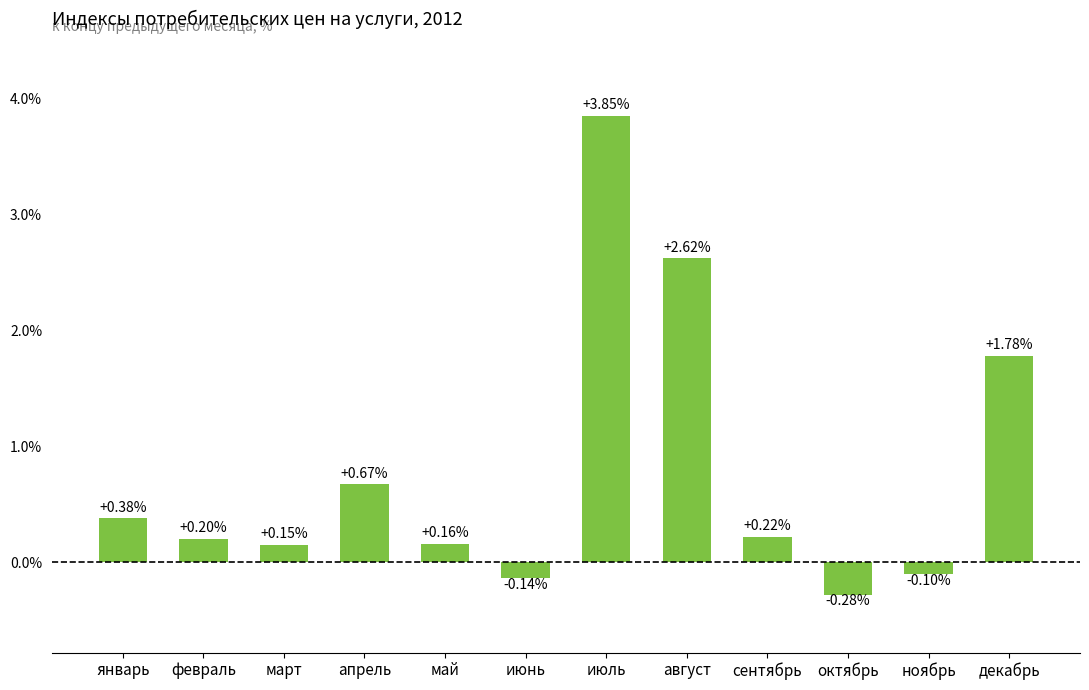

What is the average value?

0.8